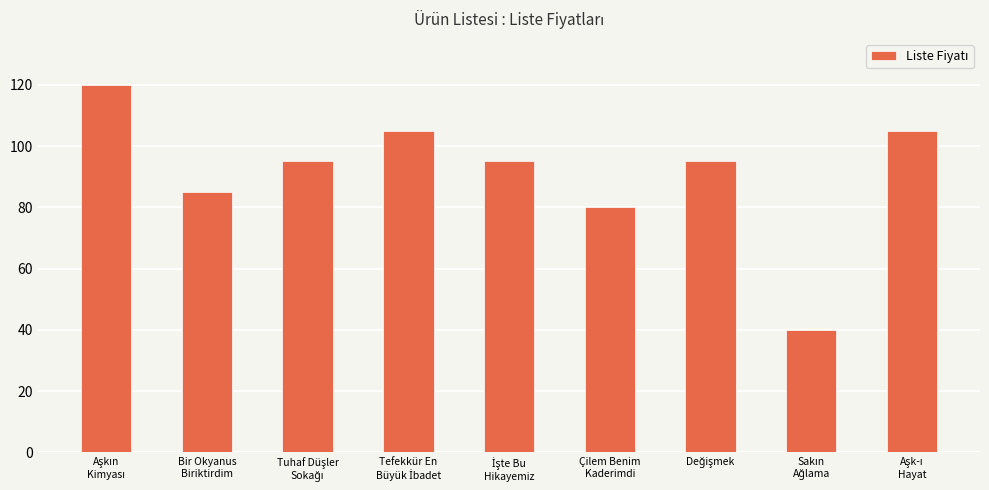

What is the smallest value displayed?

40